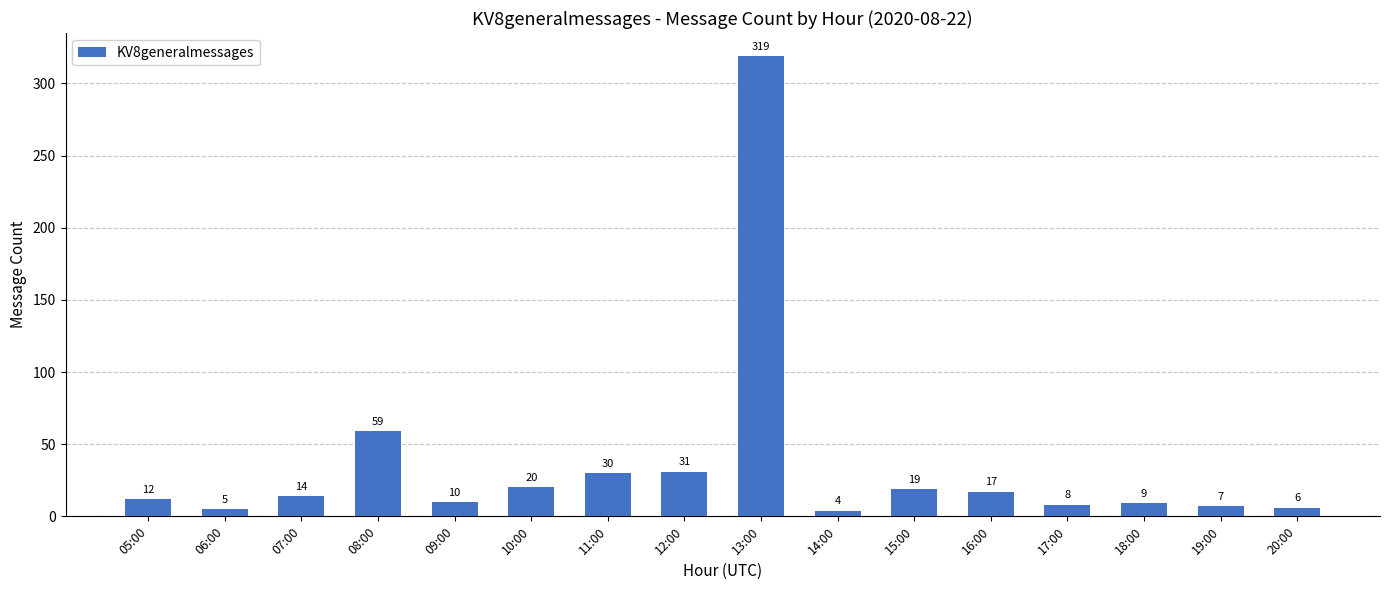

How many series are shown in this chart?

1